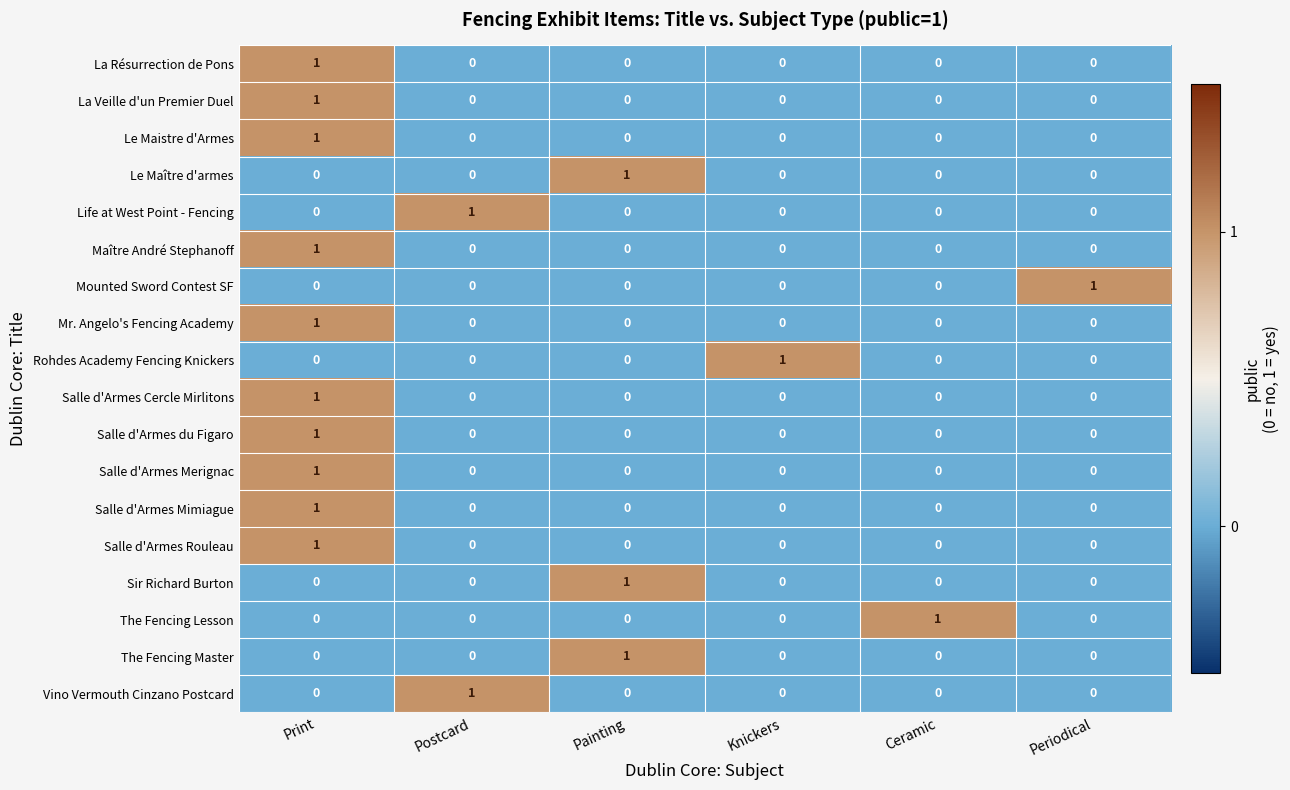

The value of La Veille d'un Premier Duel at Painting is 0. True or false?

True